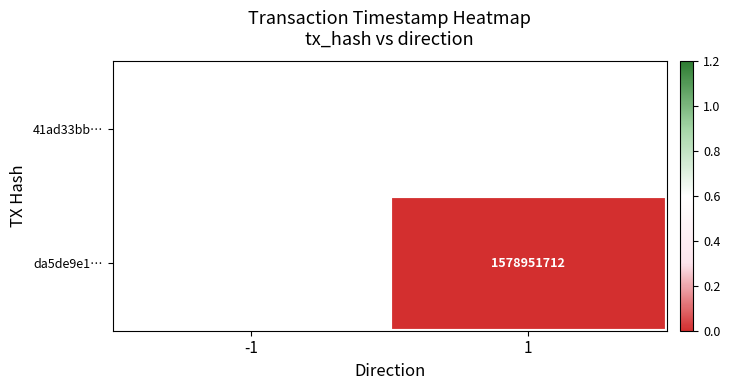

True or false: da5de9e1… has a value of 708777154 at 1.

False